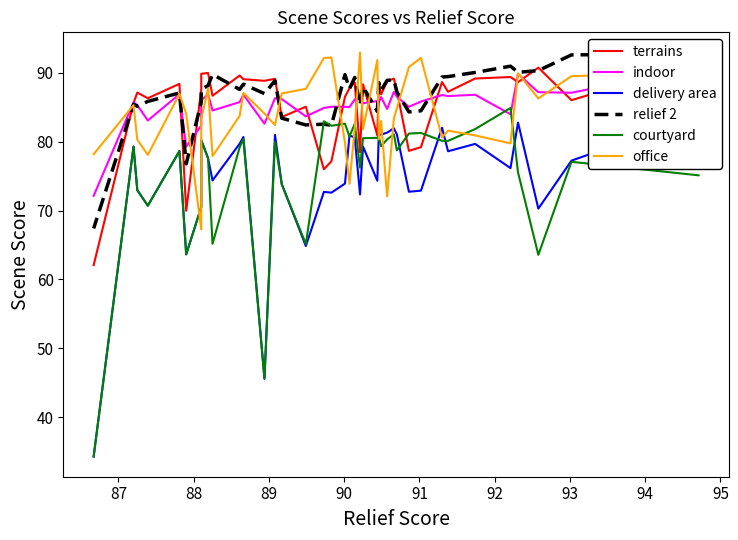

The courtyard series shows 37.2 at 19. True or false?

False